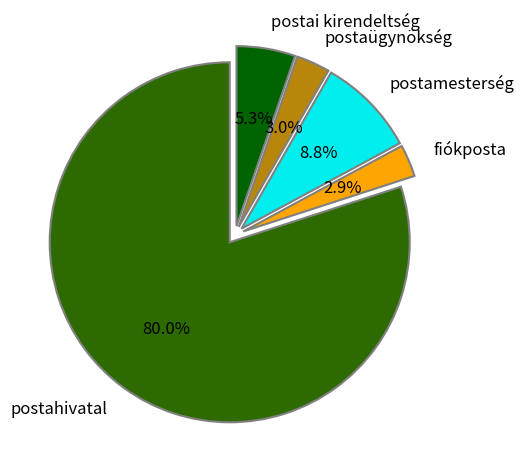

How much of the chart is everything except fiókposta?

97.1%